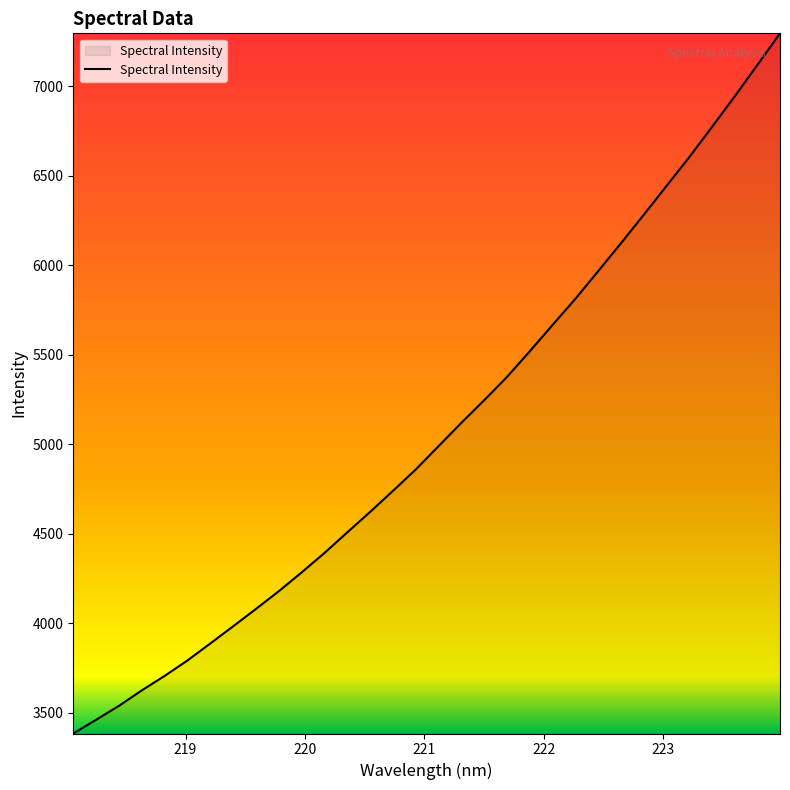

What is the minimum value shown in the chart?

3383.7